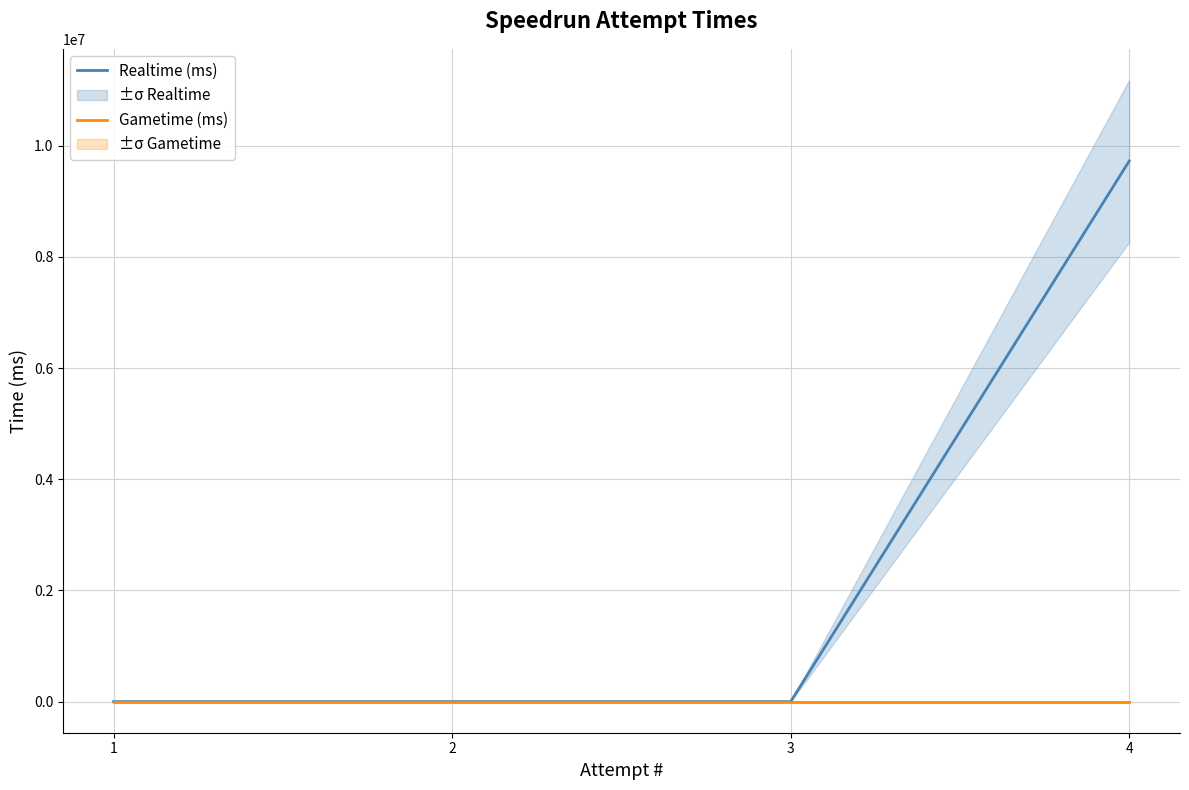

Between 2 and 3, which is larger?

2